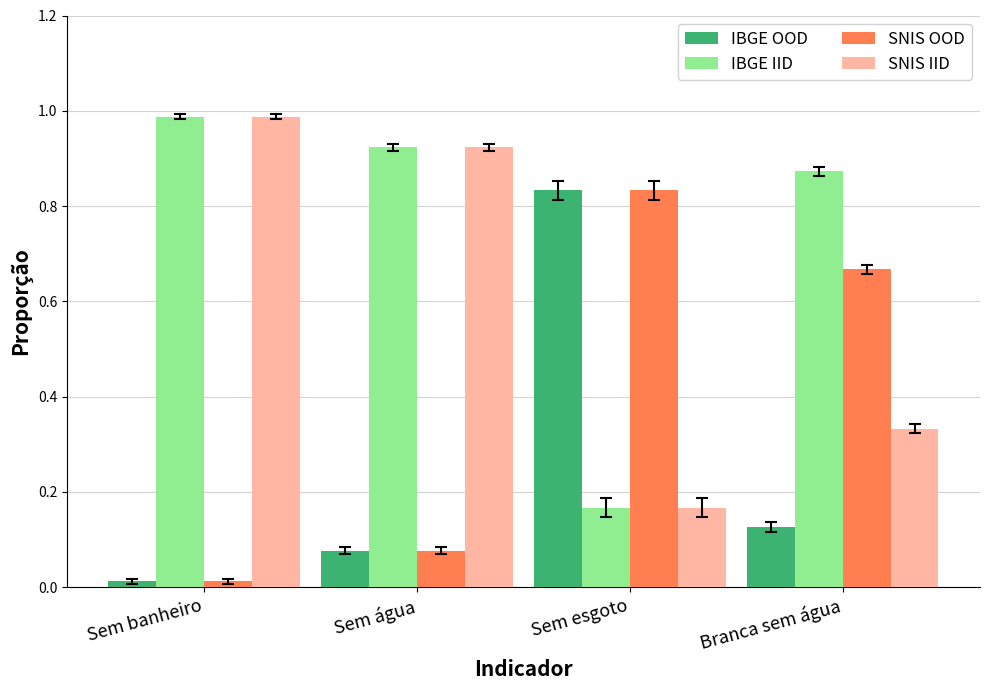

What is the difference between the second highest and second lowest values in the SNIS OOD series?

0.6